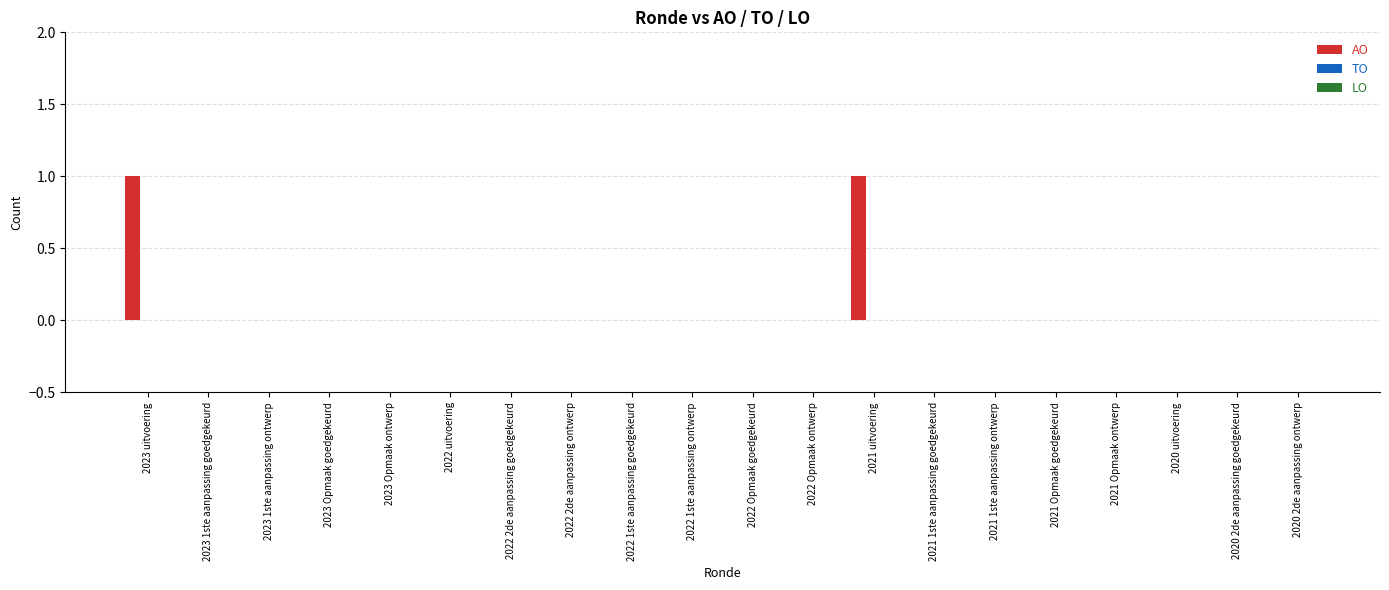

True or false: the data shows 0 at 2020 uitvoering.

True